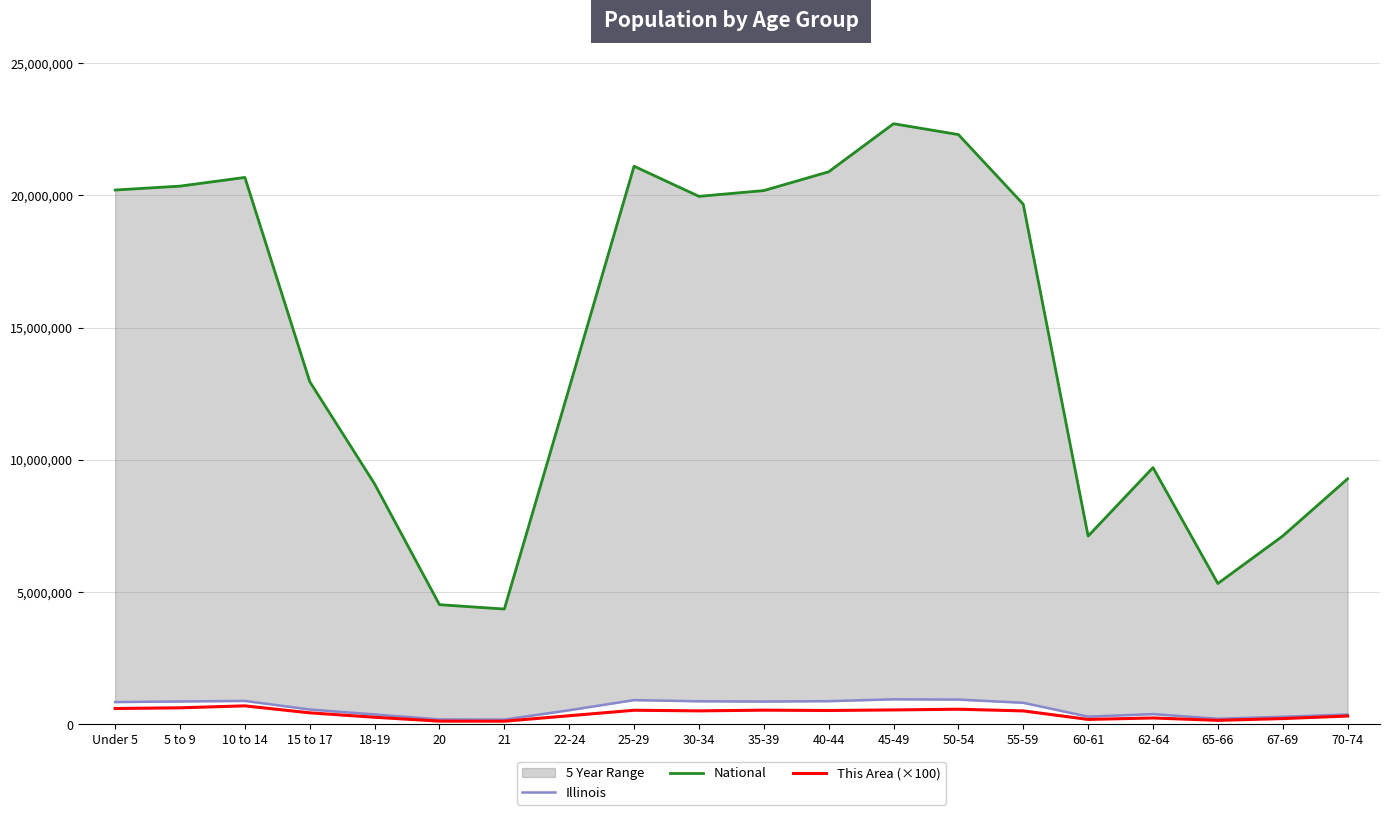

True or false: National has a value of 20348657 at 5 to 9.

True